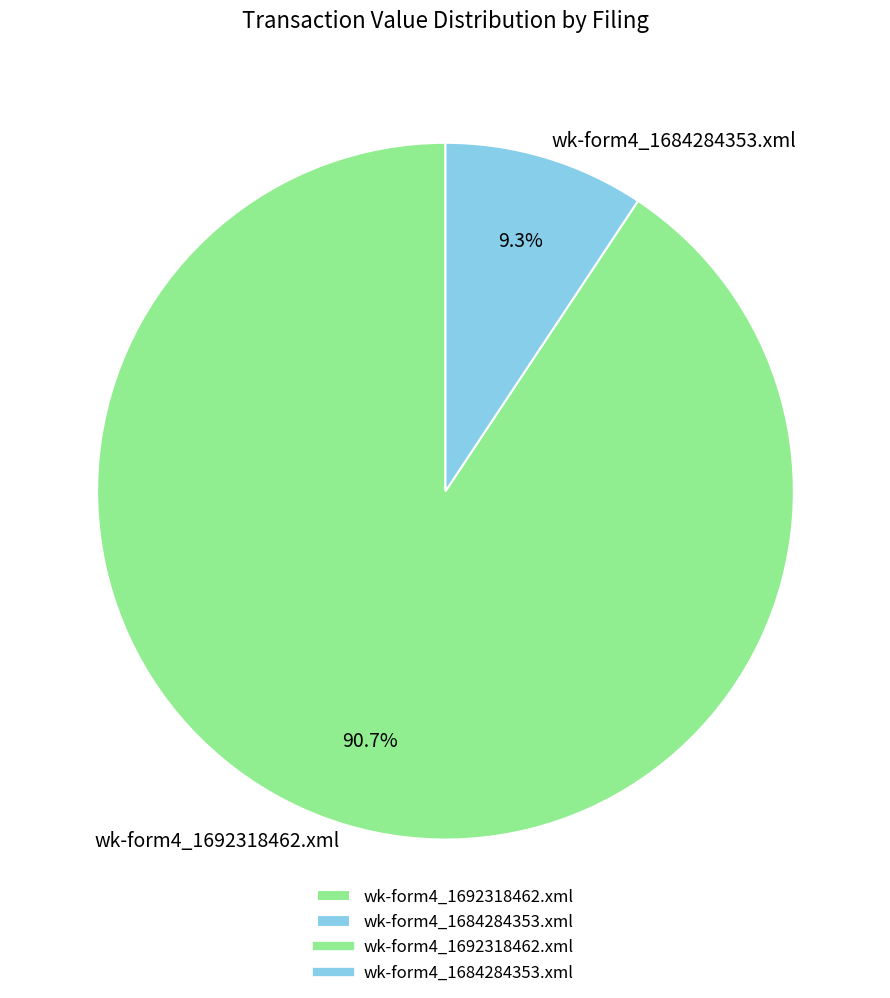

To the nearest percent, what portion does wk-form4_1692318462.xml represent?

91%